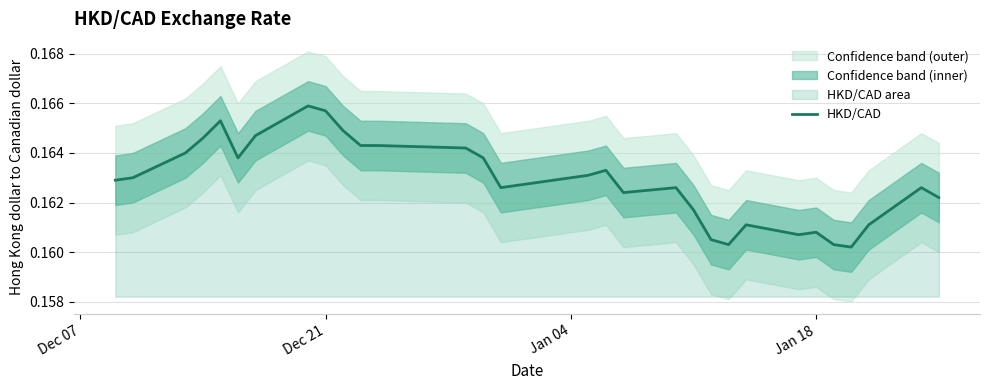

How many data points does each series have?

31